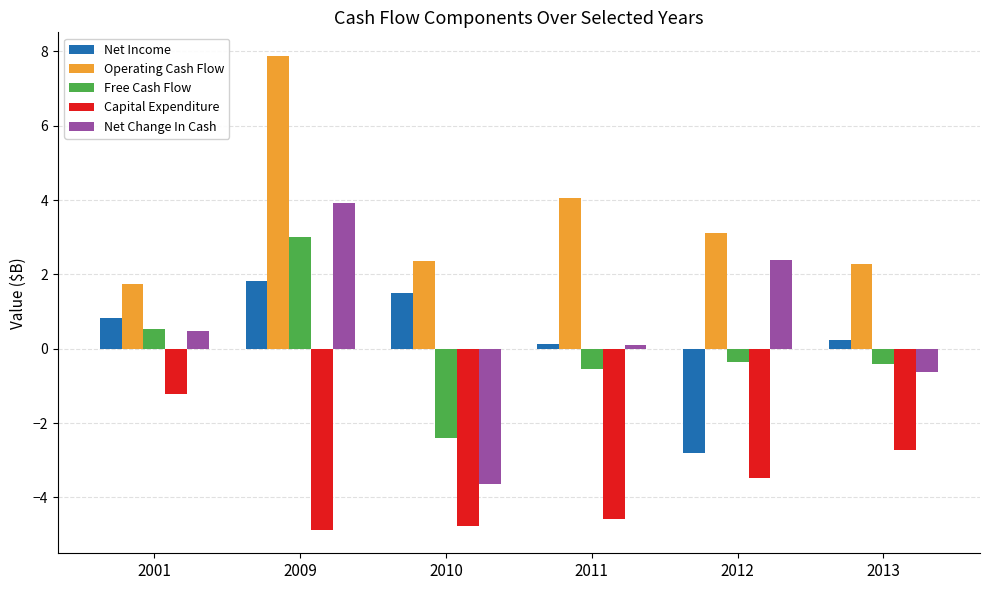

Rank the series by their maximum value, from lowest to highest.

Capital Expenditure, Net Income, Free Cash Flow, Net Change In Cash, Operating Cash Flow